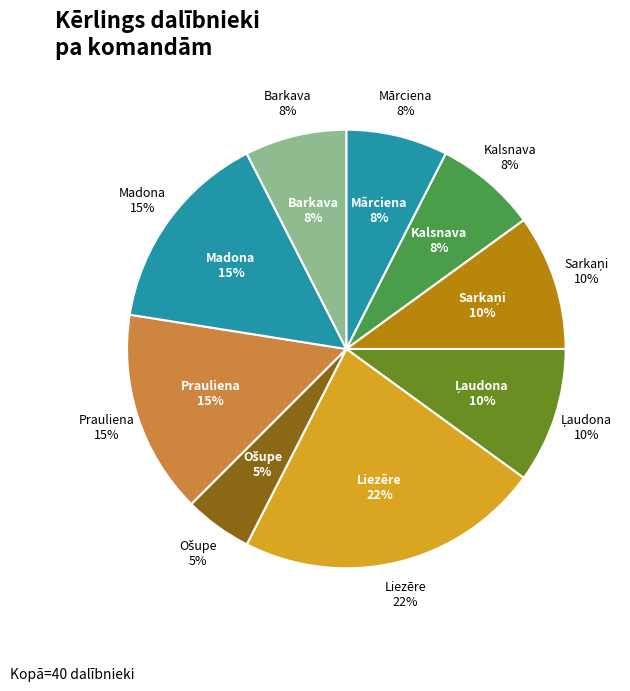

Is there a majority slice in this chart?

No